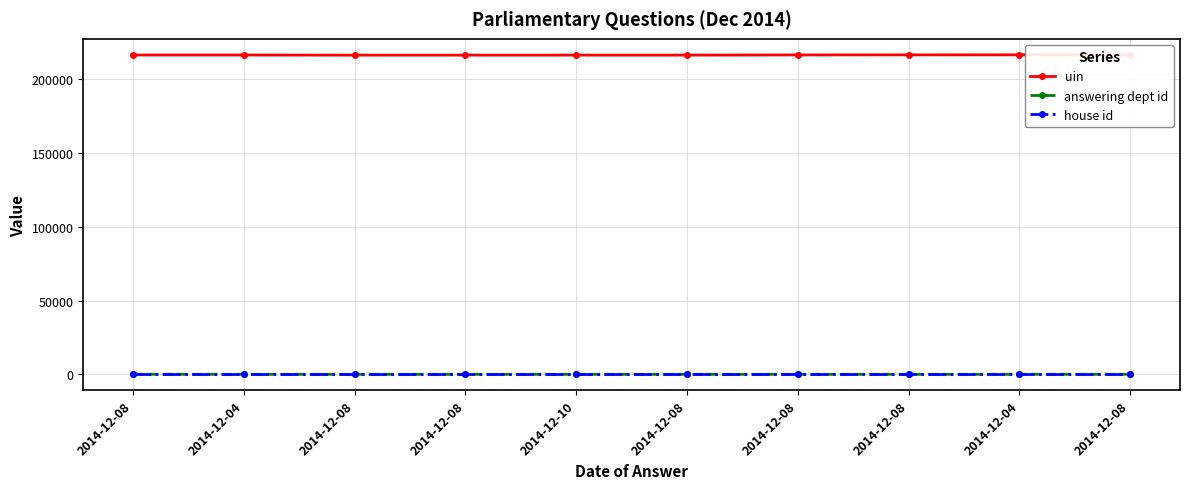

Where does the uin series first go above 216582?

2014-12-08